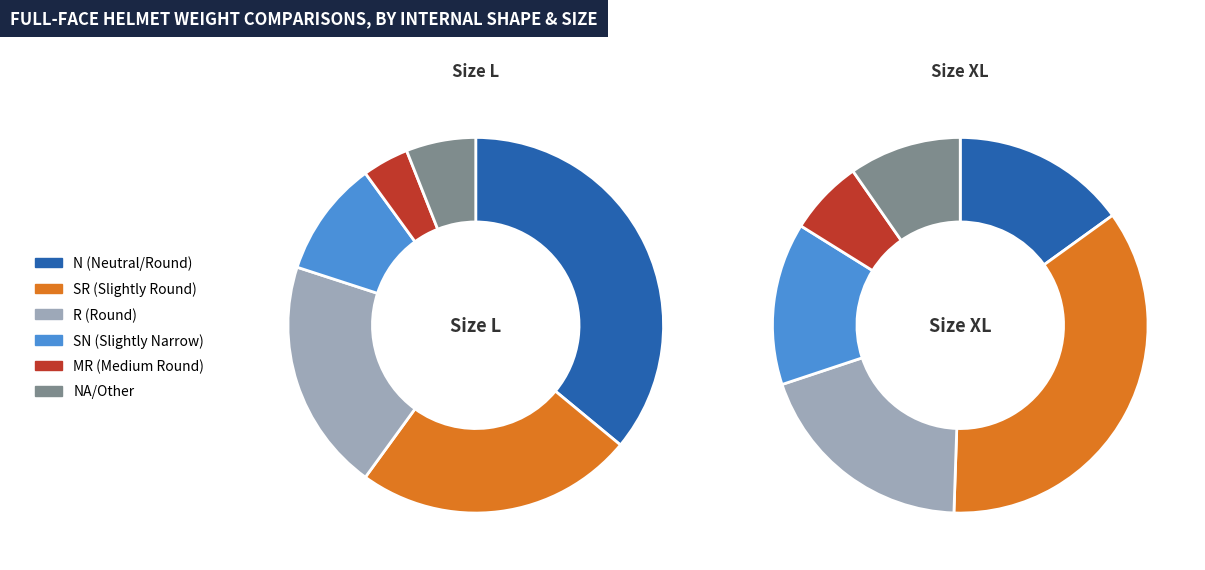

What is the ratio of the value at SN (Slightly Narrow) to the value at MR (Medium Round)?

2.2